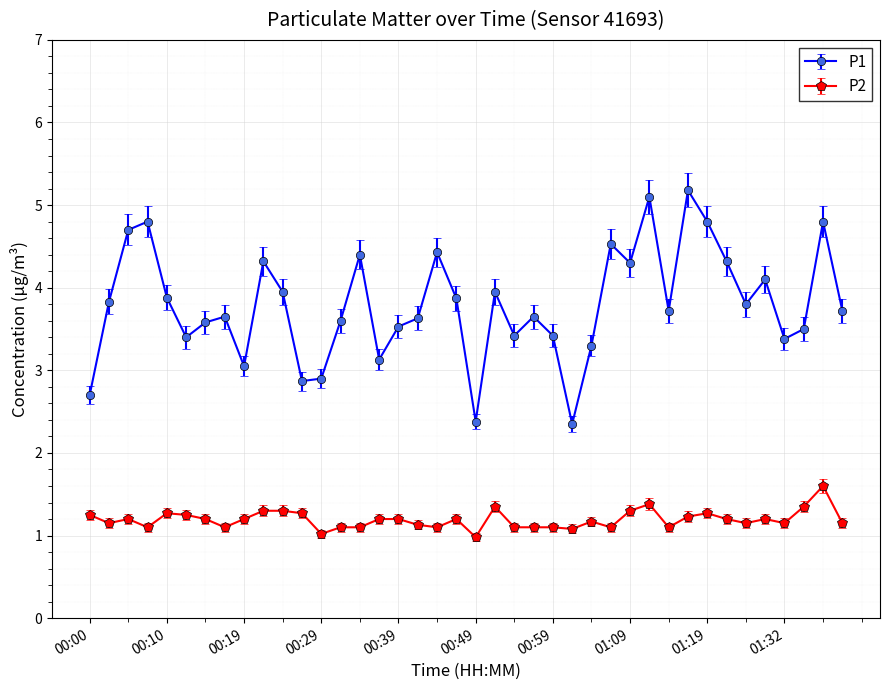

List the series in order of their peak value, lowest first.

P2, P1